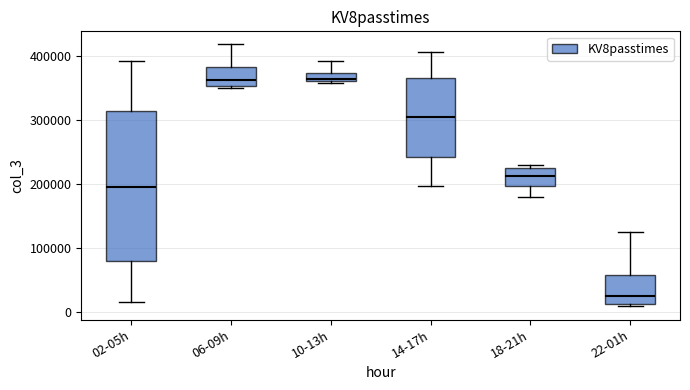

Which box's median line is the lowest?

22-01h